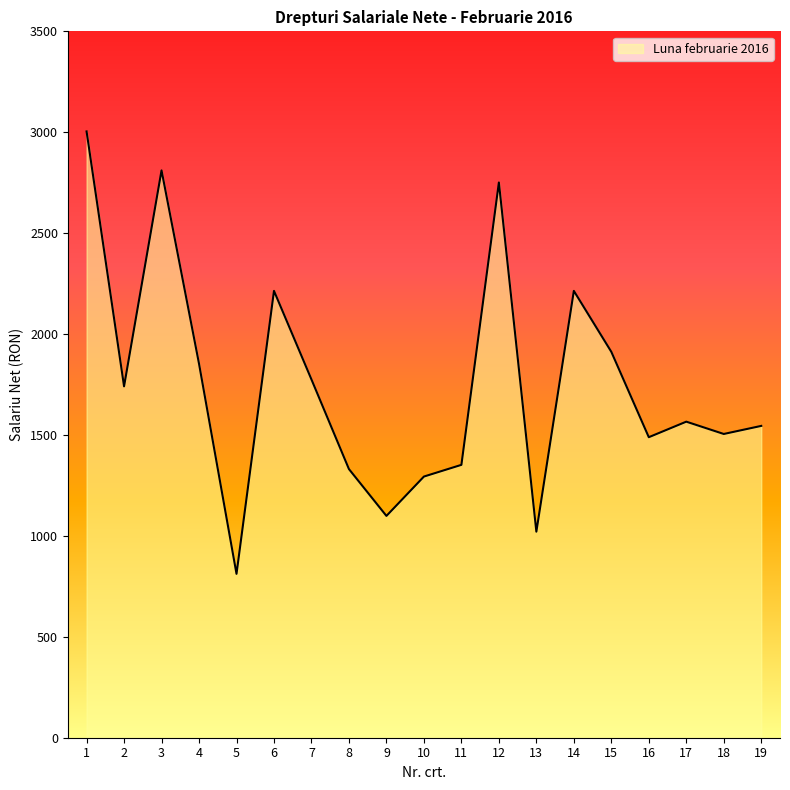

The chart shows a value of 1331 at 8. True or false?

True